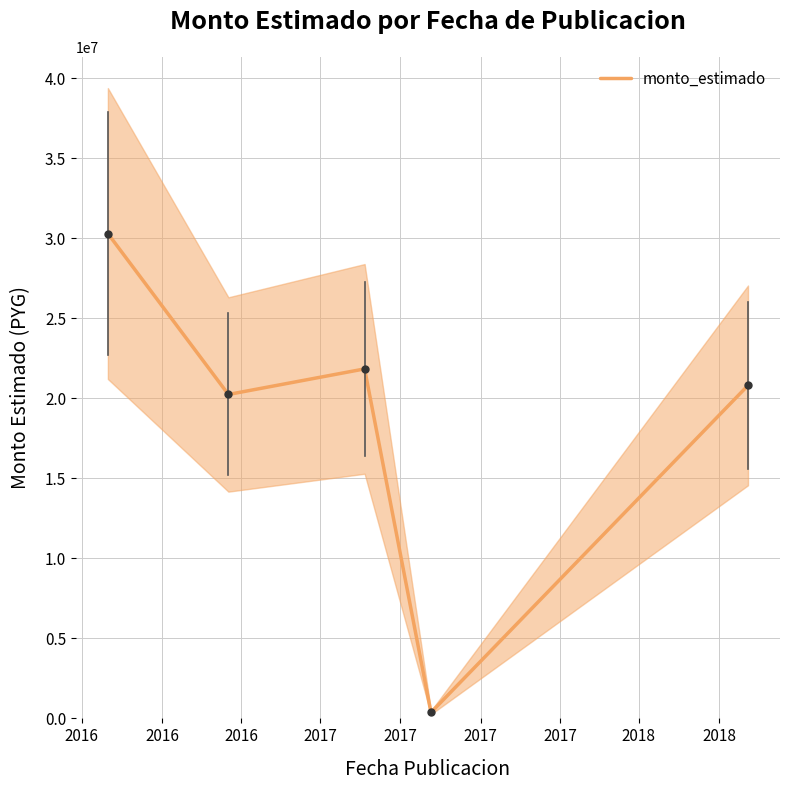

What is the maximum value for monto_estimado?

30288000